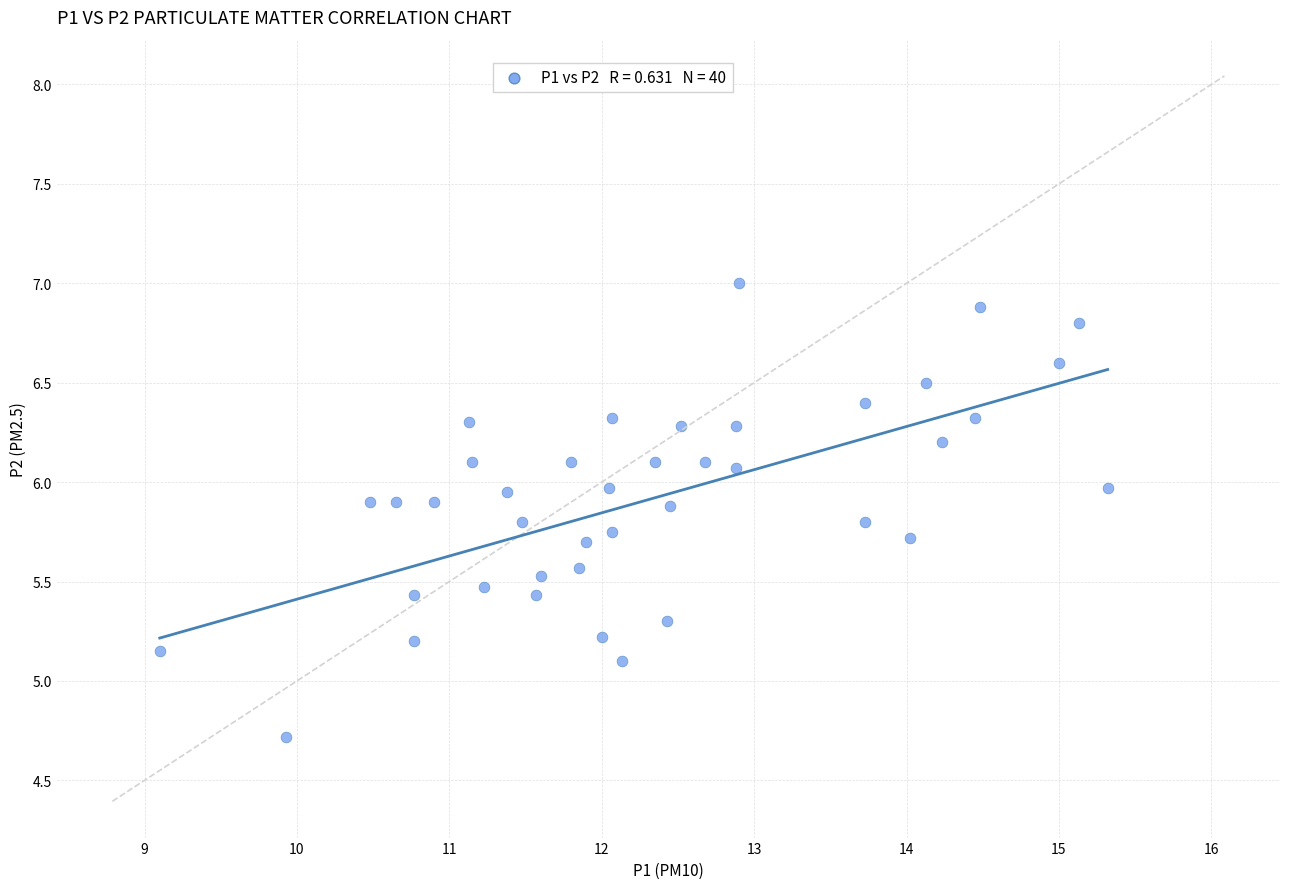

What Y value in the scatter plot is closest to 5?

5.1